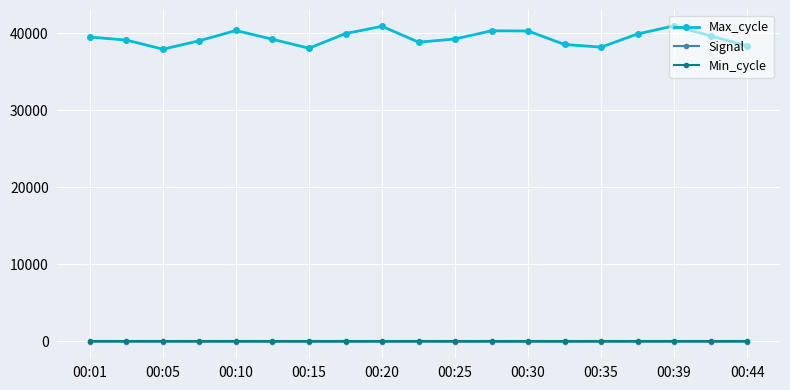

True or false: Signal and Max_cycle cross at least once.

False